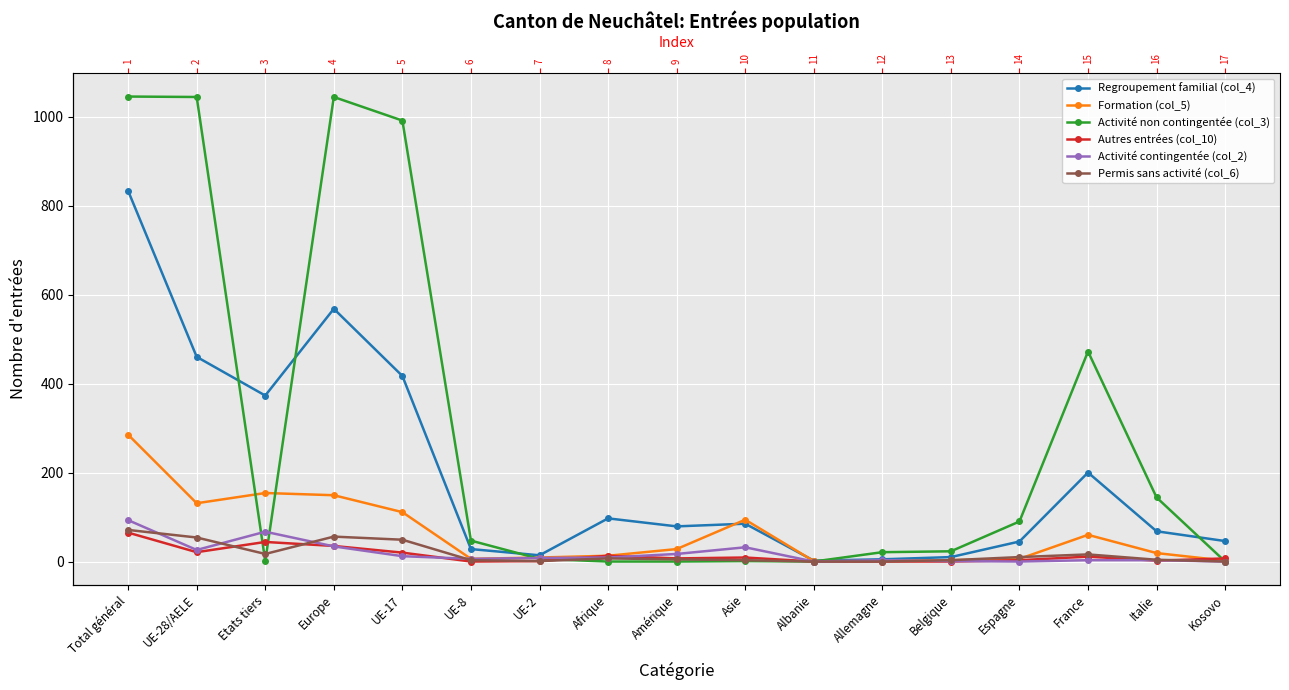

Which series has the largest range (max minus min)?

Activité non contingentée (col_3)